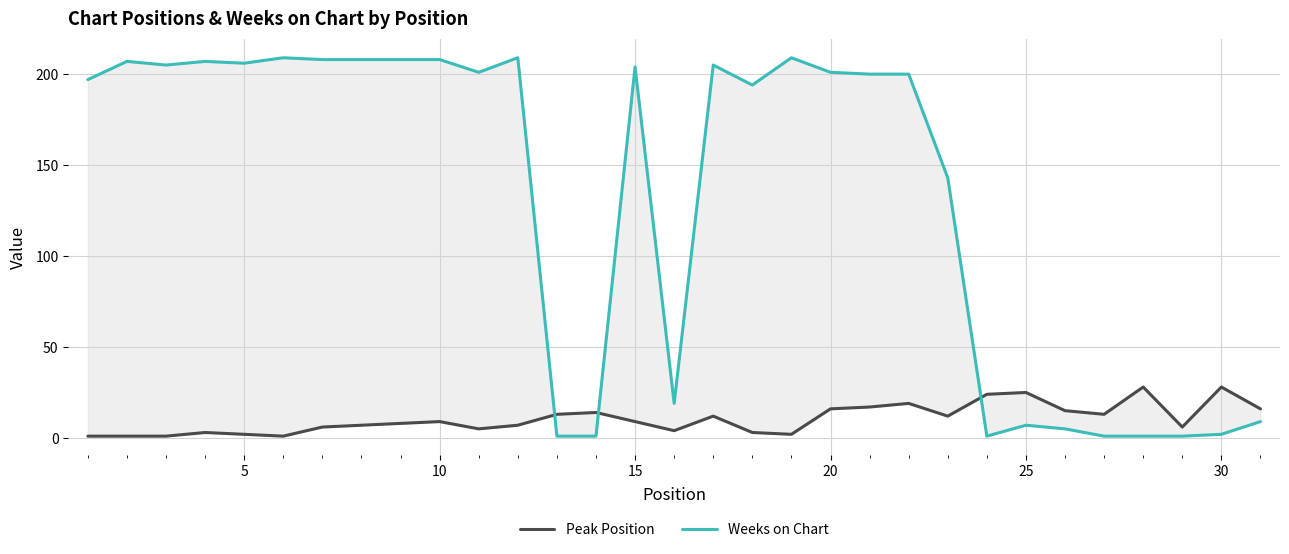

What is the difference between the maximum and minimum values in the Peak Position series?

27